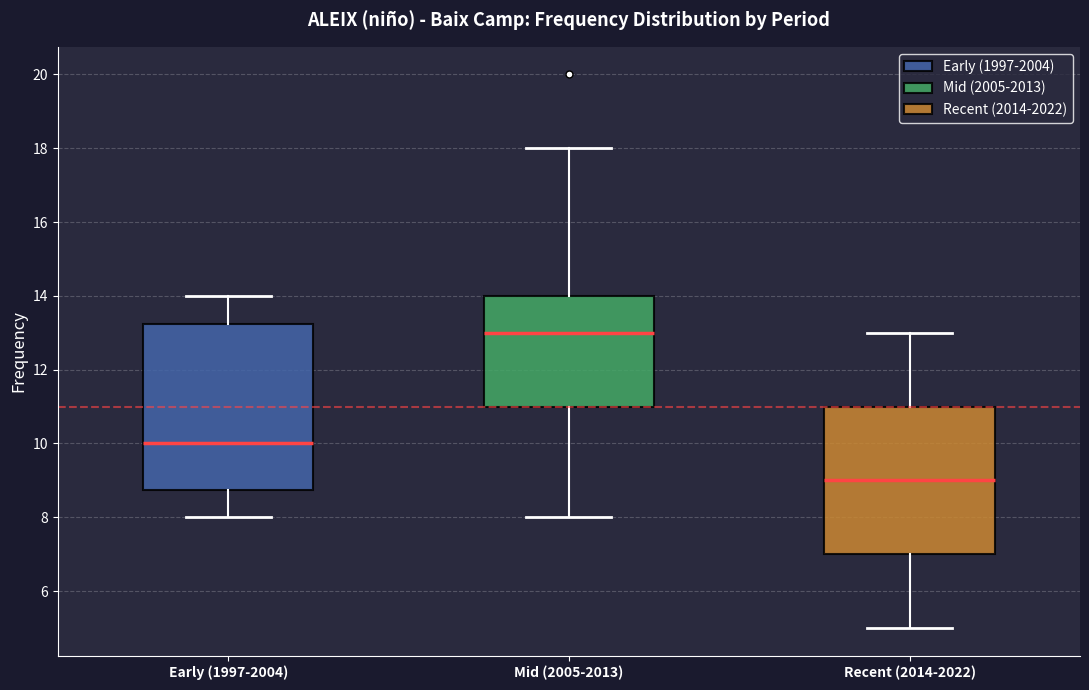

Which box is the tallest, from its lower edge to its upper edge?

Early (1997-2004)